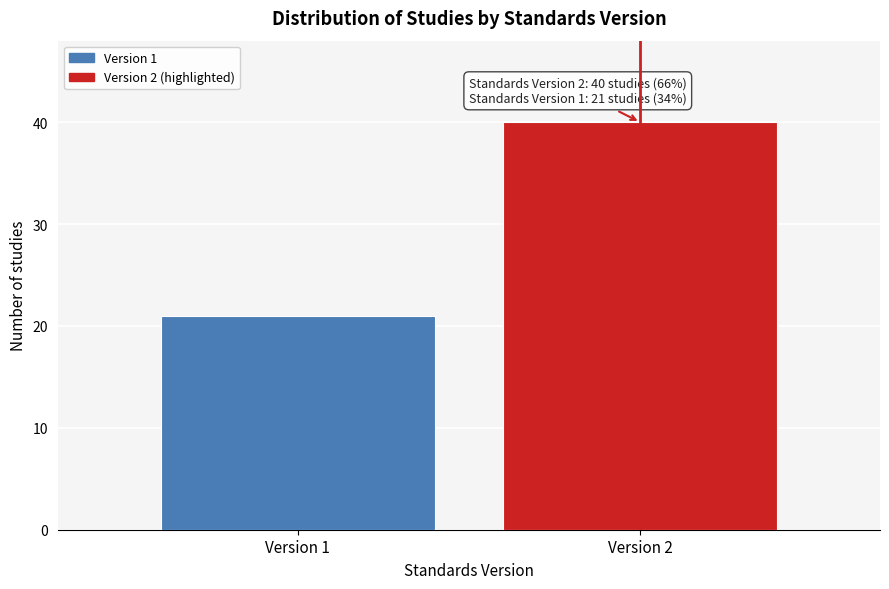

Reading left to right, list all the values displayed in this chart.

21	40